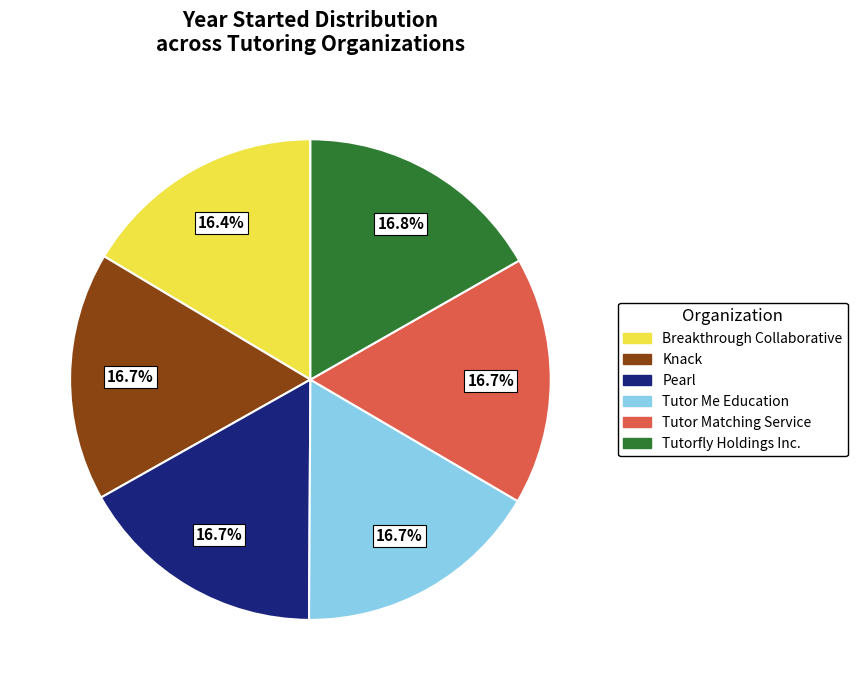

How many segments does this pie chart have?

6